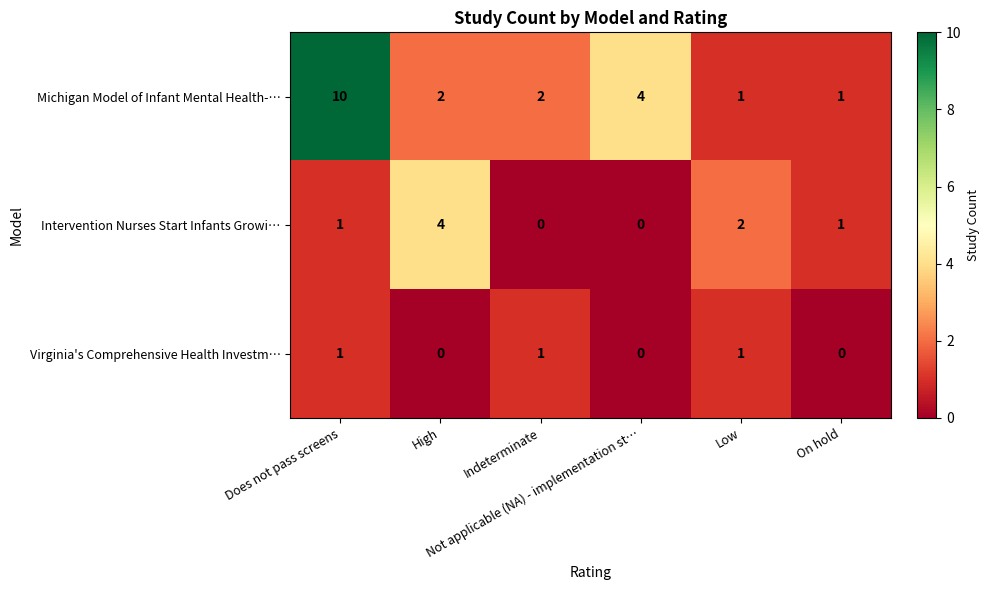

Which series has the largest range (max minus min)?

Michigan Model of Infant Mental Health-…